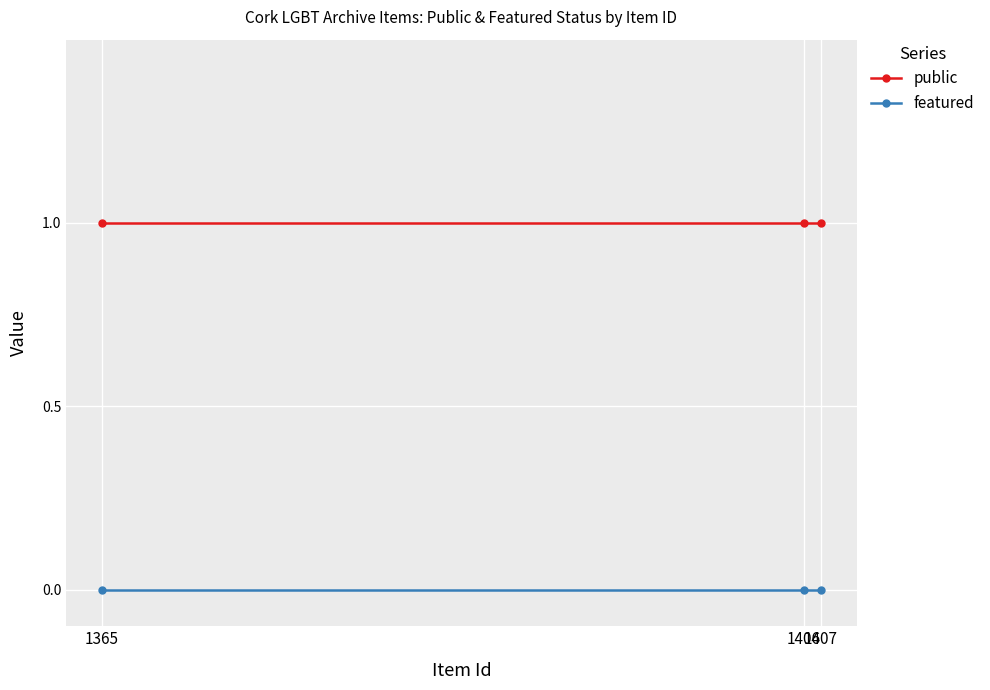

List the series in order of their peak value, lowest first.

featured, public